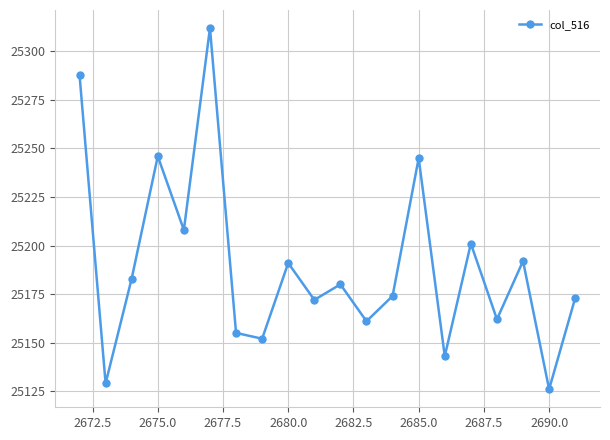

What is the maximum value shown in the chart?

25312